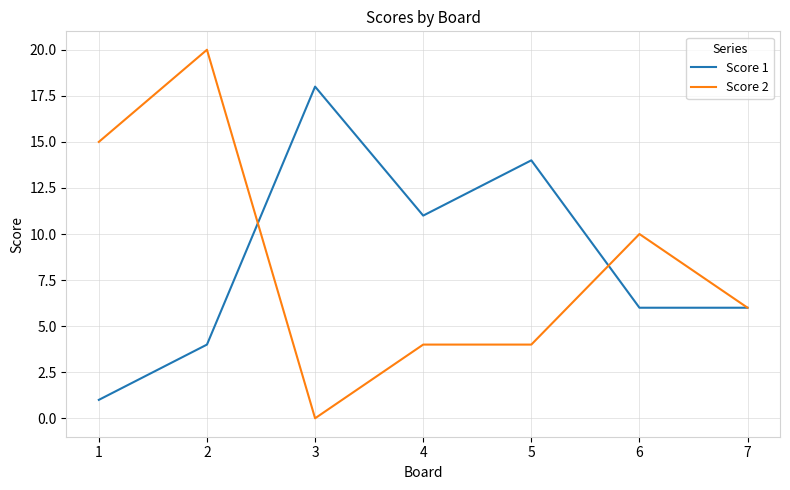

Reading left to right, list all the values displayed in this chart.

Score 1: 1=1	2=4	3=18	4=11	5=14	6=6	7=6
Score 2: 1=15	2=20	3=0	4=4	5=4	6=10	7=6